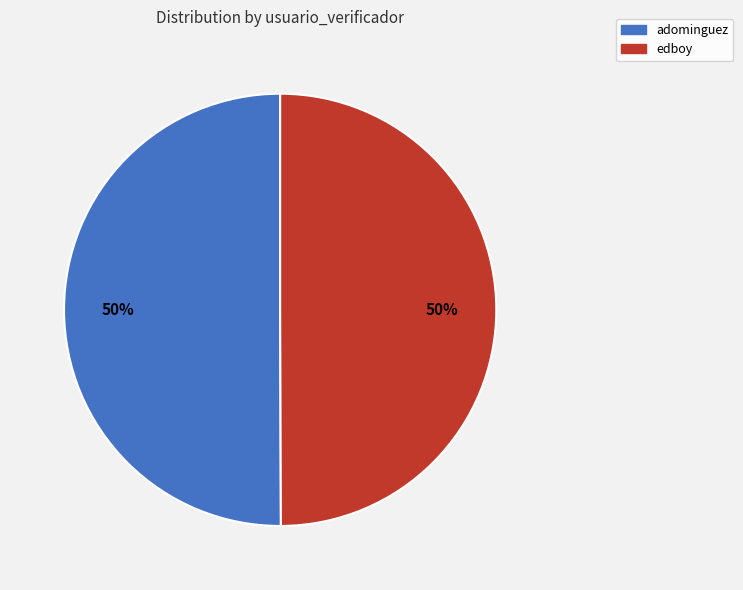

What percentage is the adominguez slice, to the nearest percent?

50%